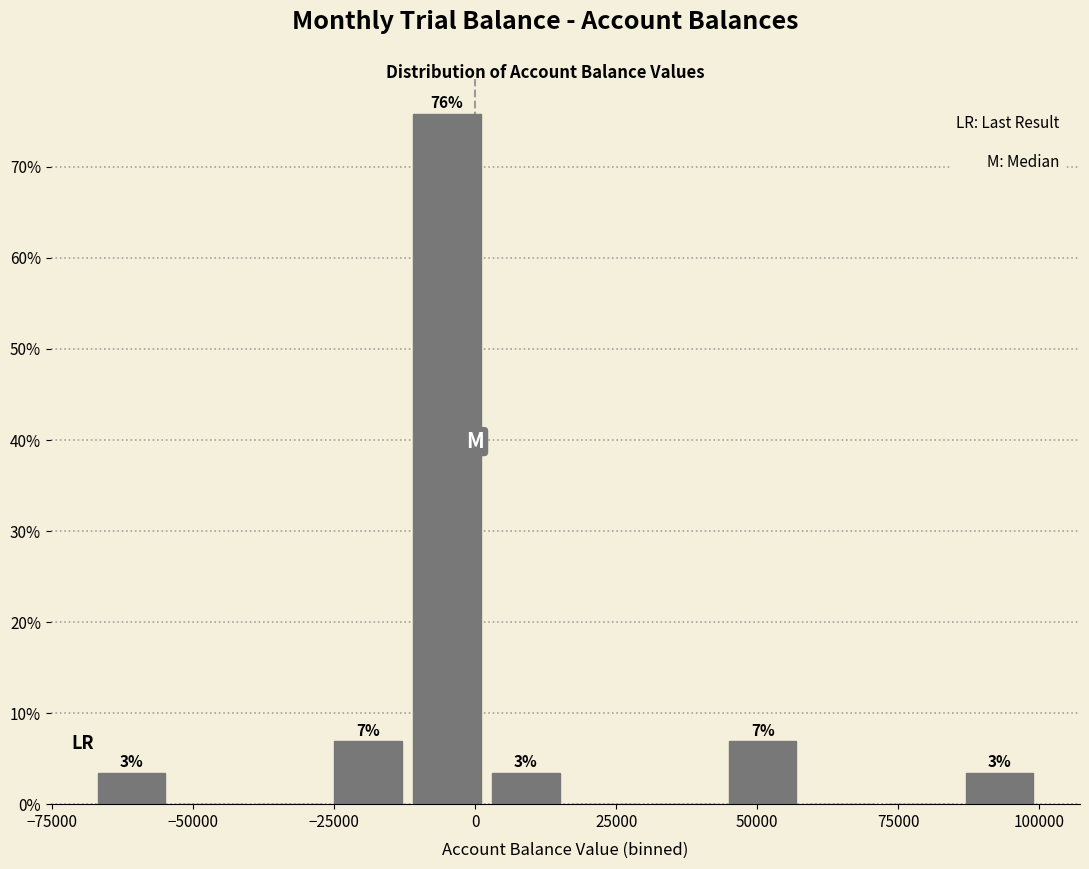

Read against the x-axis, roughly where is the centre of the tallest bar?

-5000